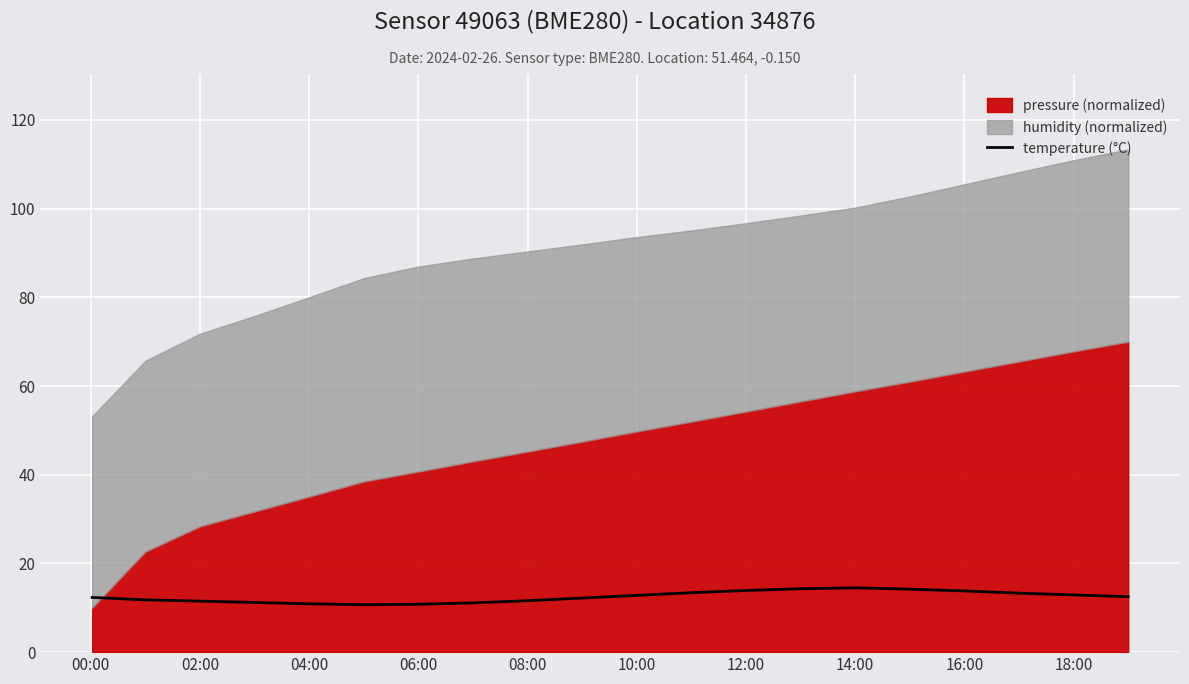

The temperature (°C) series shows 6.6 at 06:00. True or false?

False